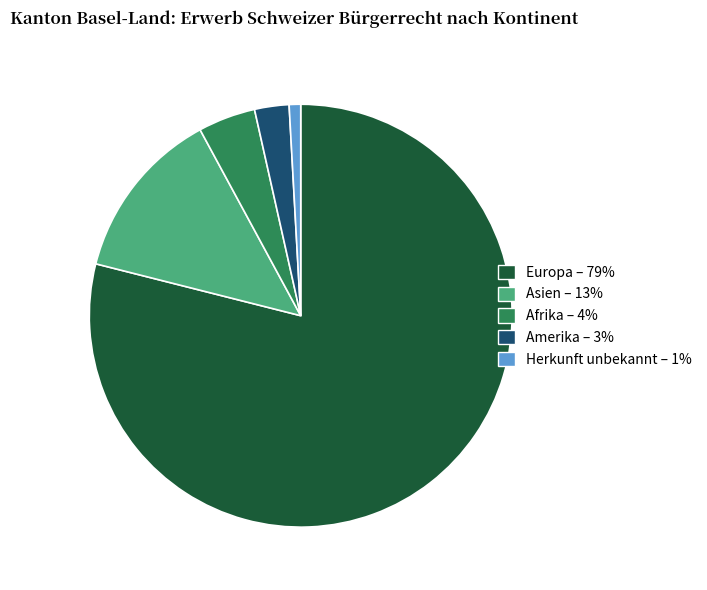

Is there any slice that represents more than half of the pie?

Yes